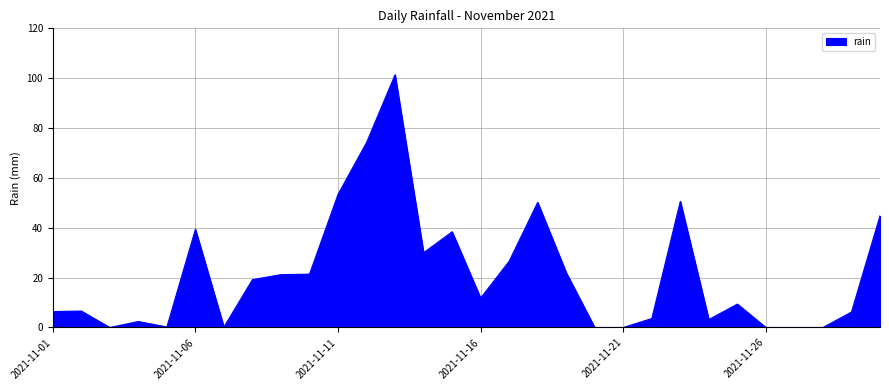

What is the greatest value displayed?

101.4